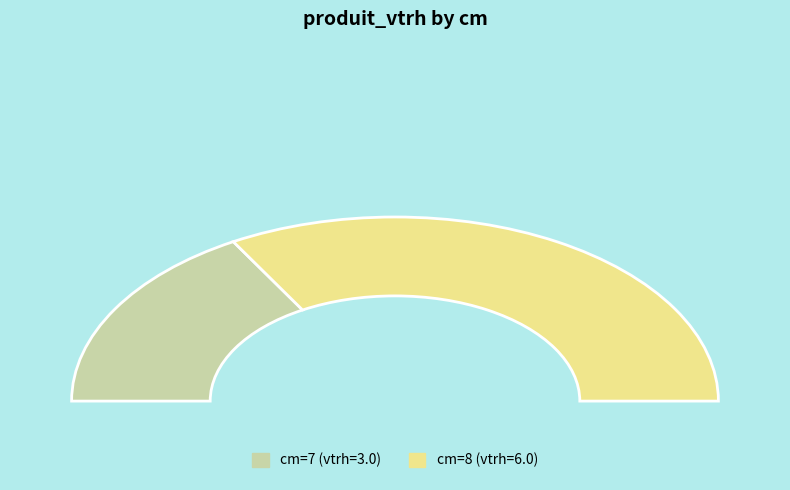

Which slice represents more than half of the pie?

8